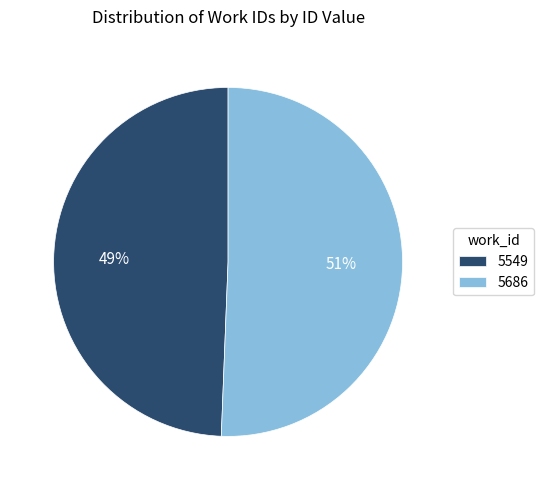

Do 5549 and 5686 together represent more than half of the pie?

Yes